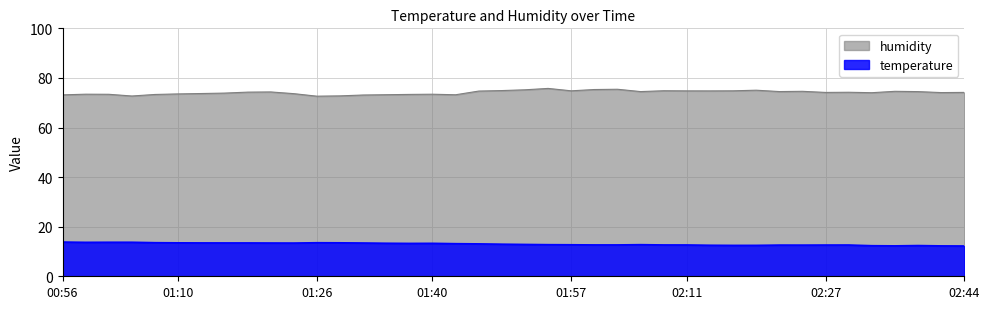

Reading left to right, what are all the values shown in this chart?

humidity: 73.2	73.4	73.4	72.7	73.3	73.5	73.7	73.9	74.3	74.3	73.7	72.6	72.8	73.1	73.2	73.3	73.4	73.2	74.7	74.9	75.2	75.8	74.8	75.3	75.4	74.5	74.8	74.8	74.8	74.8	75.0	74.5	74.6	74.2	74.2	74.0	74.6	74.5	74.1	74.2
temperature: 13.8	13.7	13.7	13.7	13.6	13.5	13.5	13.4	13.4	13.4	13.4	13.5	13.5	13.4	13.3	13.3	13.3	13.2	13.1	12.9	12.8	12.8	12.7	12.7	12.7	12.8	12.6	12.6	12.5	12.5	12.5	12.6	12.6	12.6	12.6	12.3	12.3	12.4	12.3	12.2